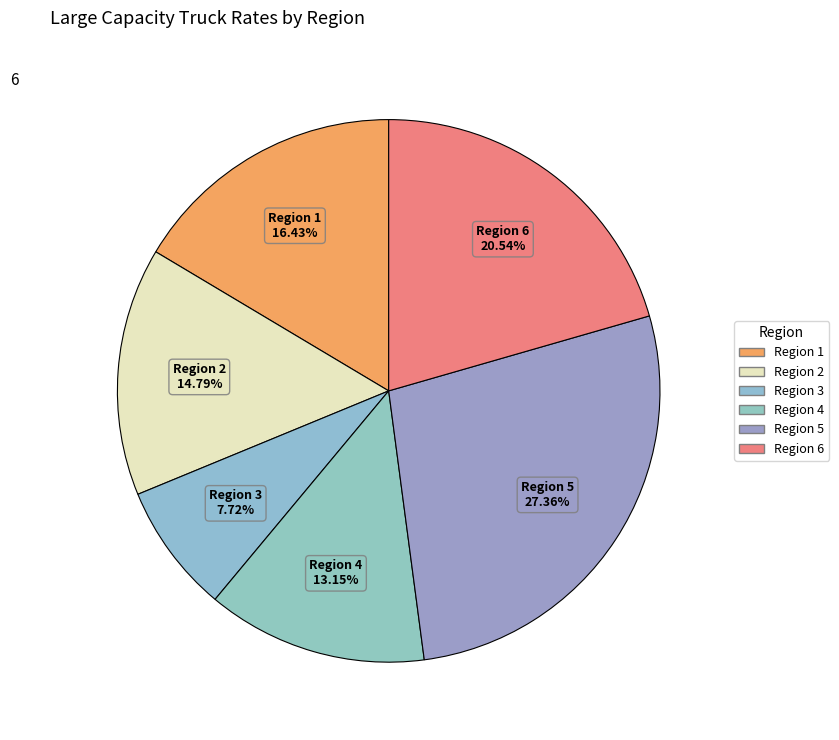

Which category has the biggest portion of the pie?

Region 5